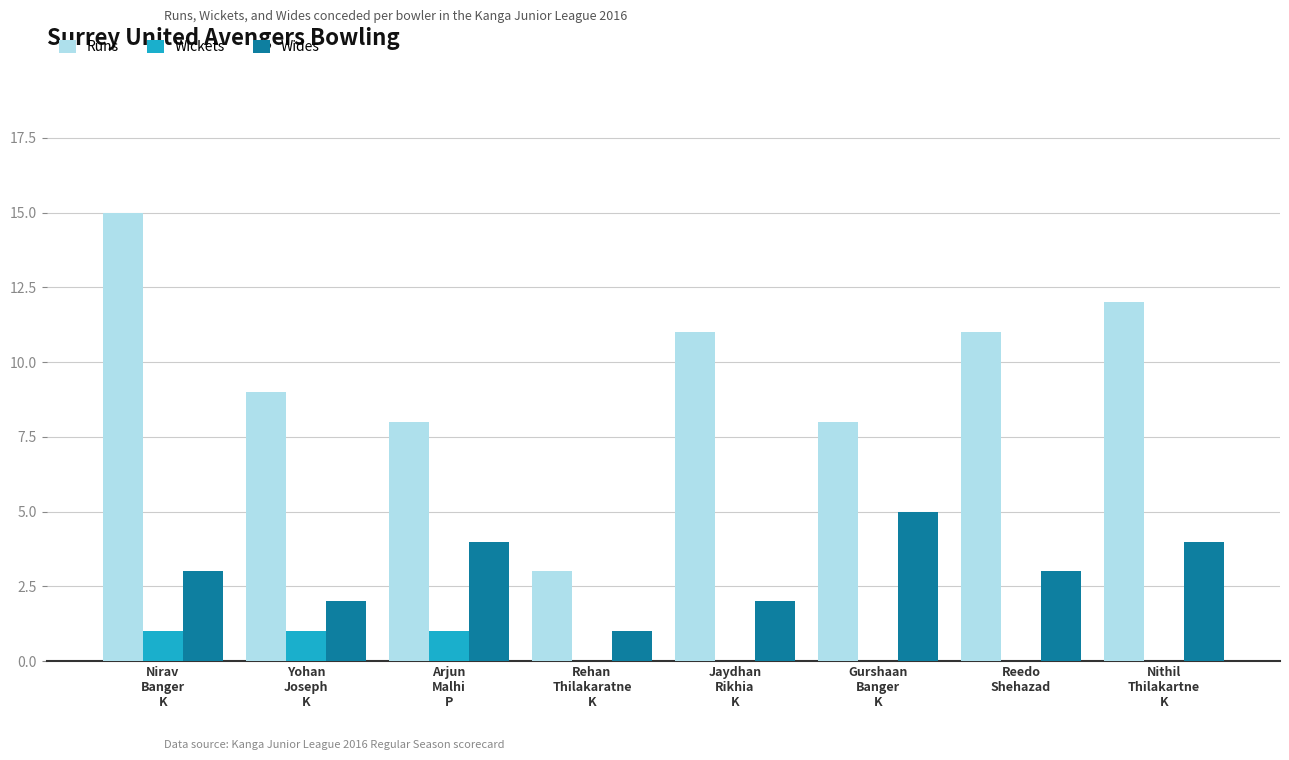

Where does the Runs series first go above 11?

Nirav
Banger
K